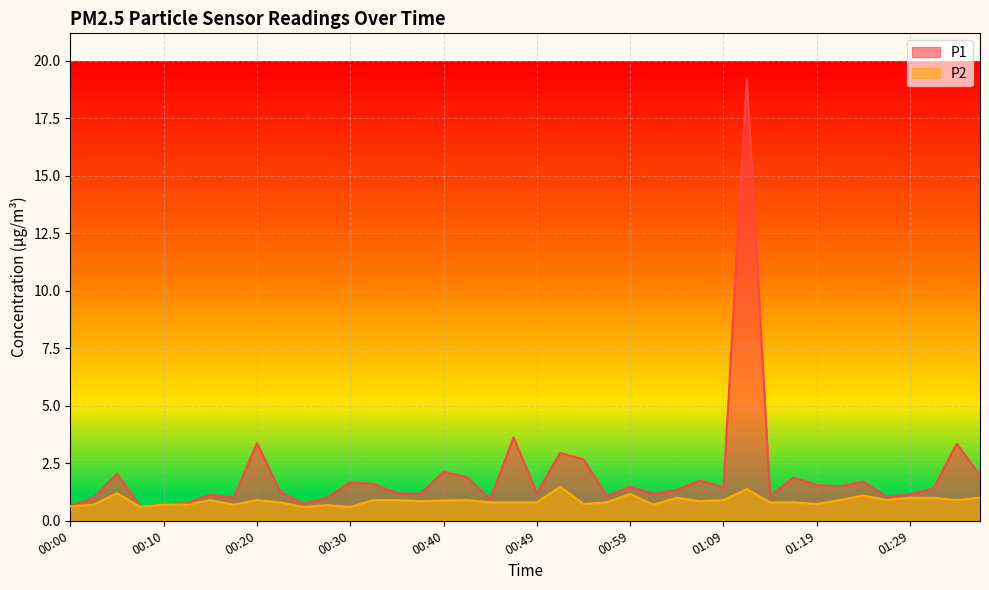

Does the chart display data point markers on the line(s)?

No